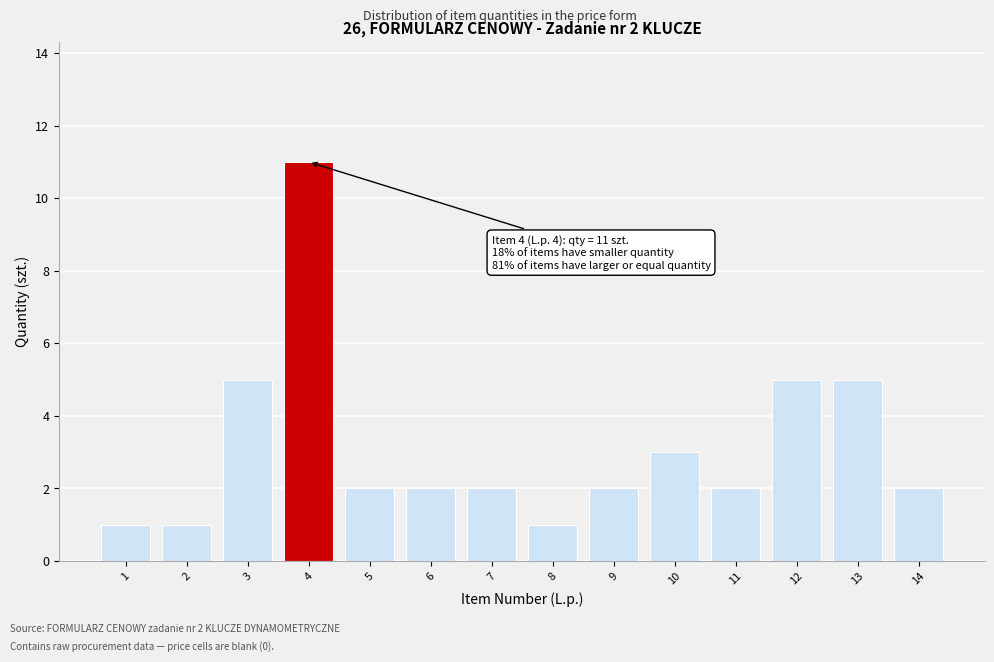

Reading right to left, extract all data points from this chart.

14=2	13=5	12=5	11=2	10=3	9=2	8=1	7=2	6=2	5=2	4=11	3=5	2=1	1=1